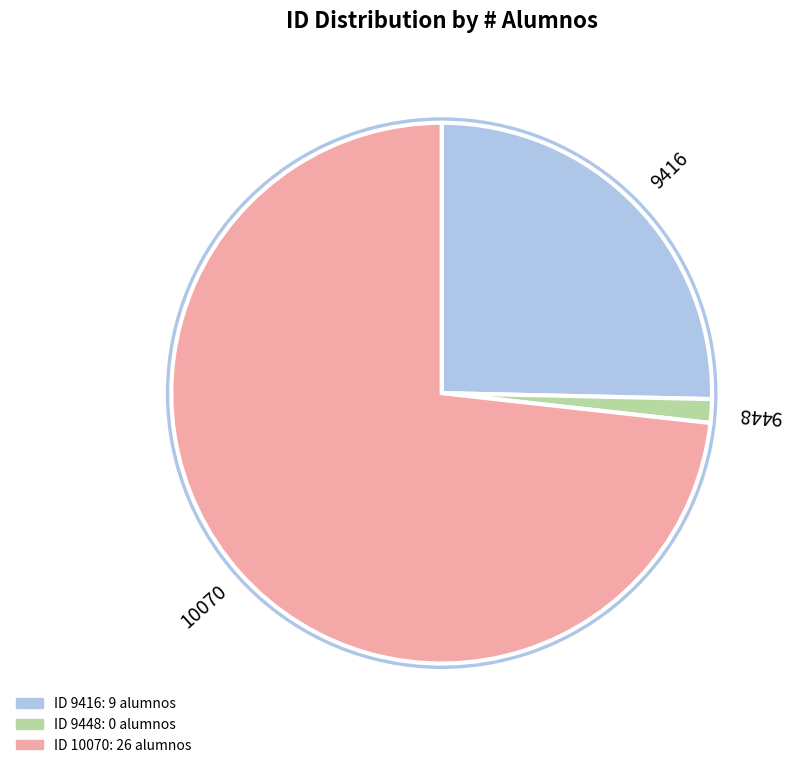

What is the largest slice in the pie chart?

10070